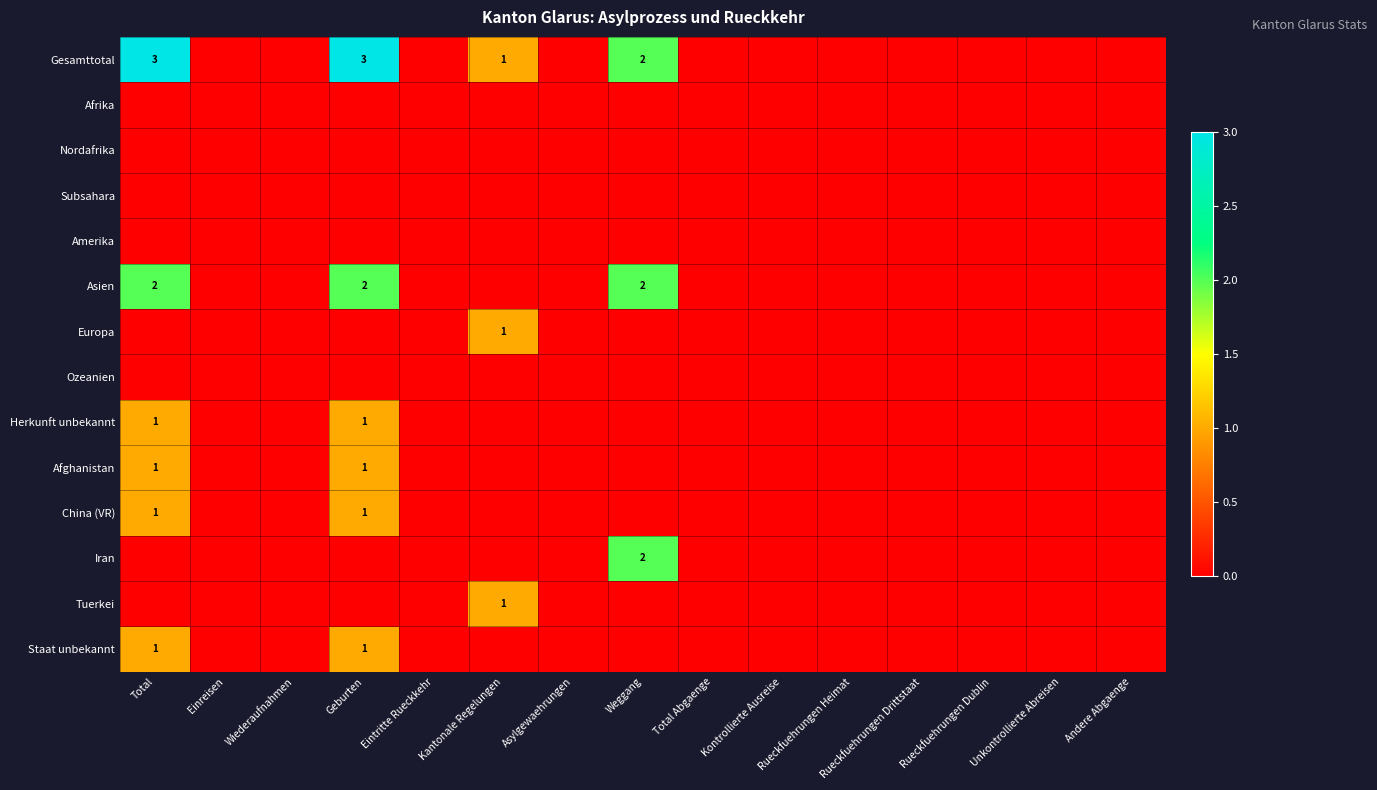

Rank the series at Unkontrollierte Abreisen from lowest to highest value.

Gesamttotal, Afrika, Nordafrika, Subsahara, Amerika, Asien, Europa, Ozeanien, Herkunft unbekannt, Afghanistan, China (VR), Iran, Tuerkei, Staat unbekannt